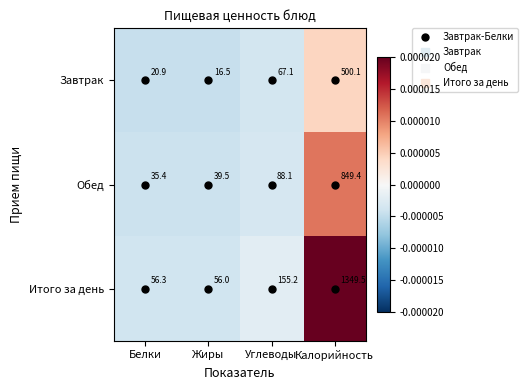

Which series has the largest range (max minus min)?

Итого за день